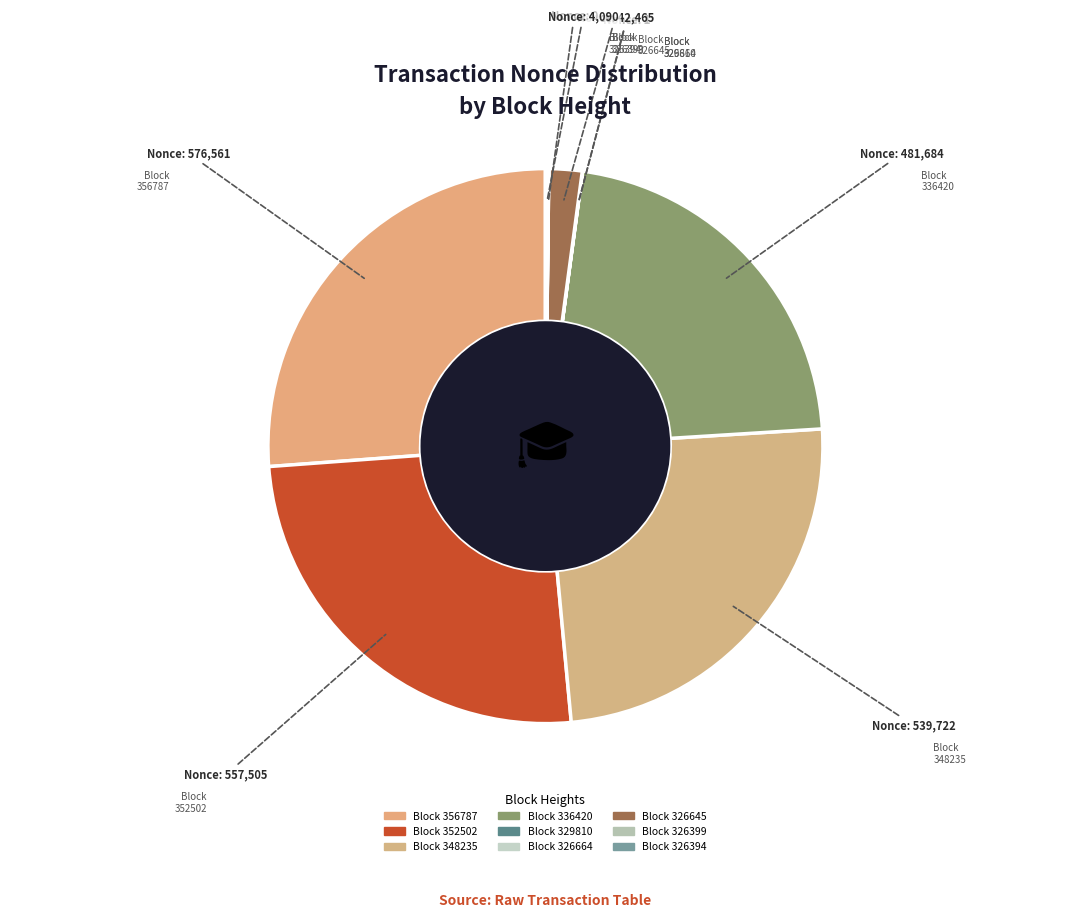

How many slices are in this pie chart?

9